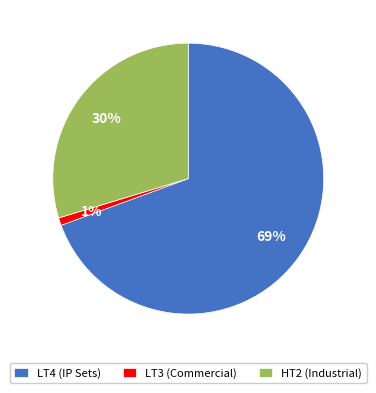

To the nearest percent, what percentage of the pie is LT4 (IP Sets)?

69%